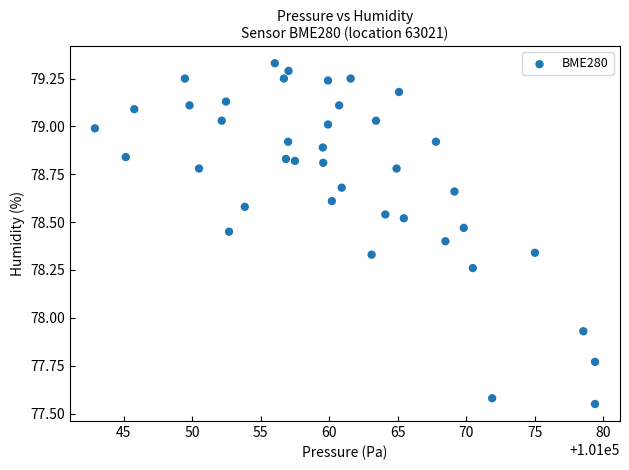

What is the range of X values (max minus min)?

36.5